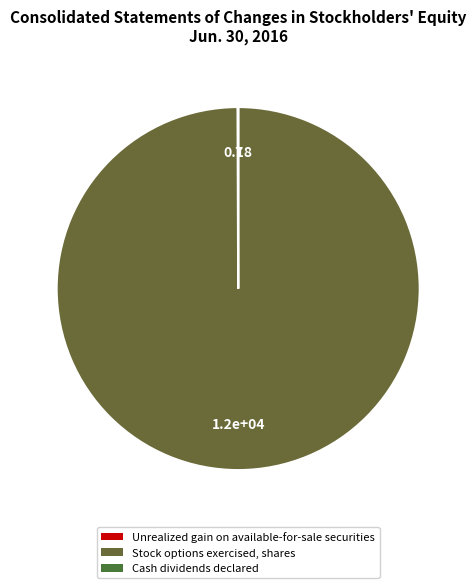

Which slice is the largest?

Stock options exercised, shares